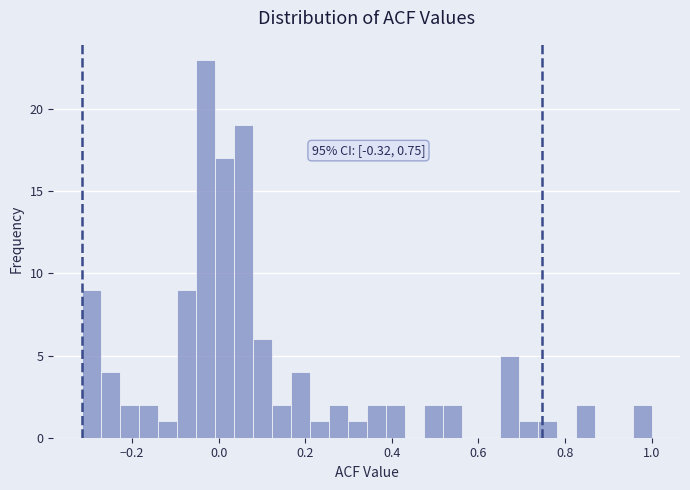

Around what value on the x-axis is the tallest bar? Give the approximate position of its centre, as read against the axis.

-0.04